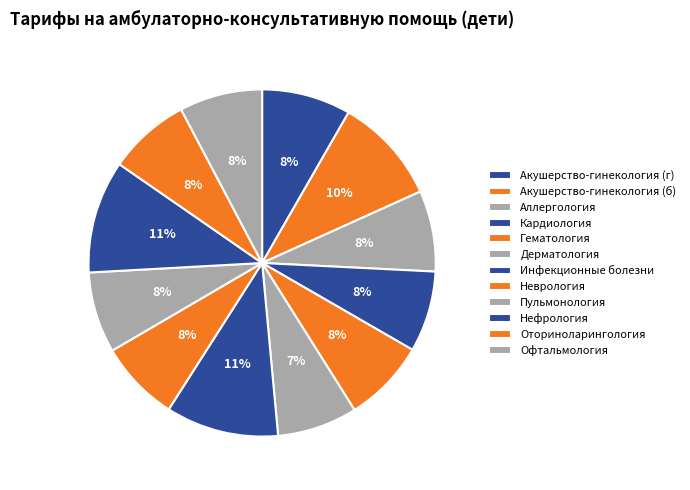

True or false: Аллергология accounts for 13% of the total.

False